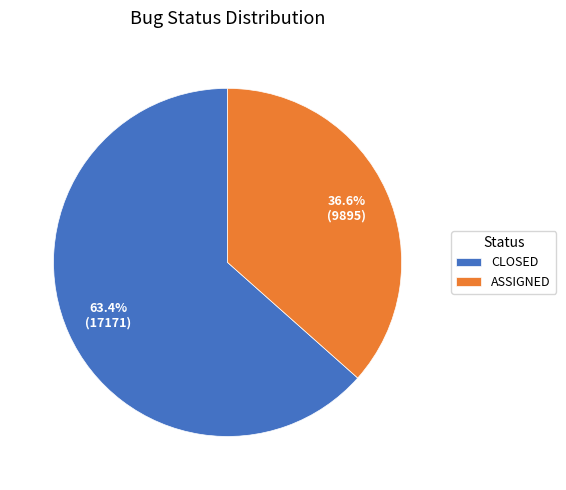

What is the largest slice in the pie chart?

CLOSED